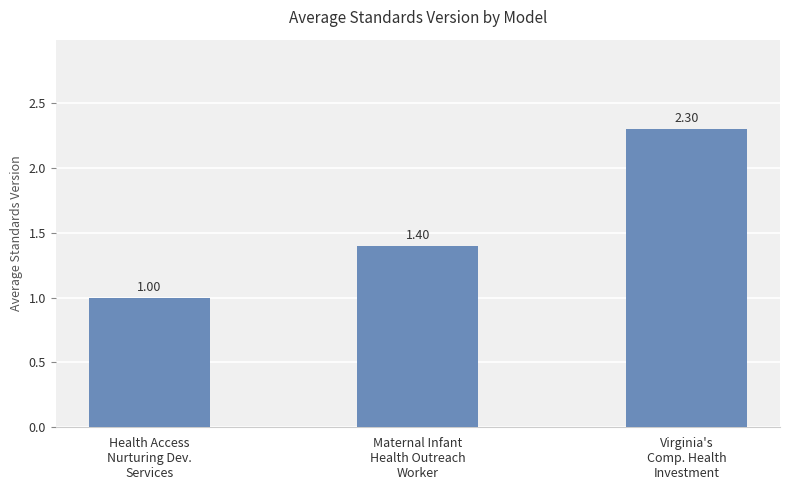

The value at Virginia's
Comp. Health
Investment is 2.3. True or false?

True